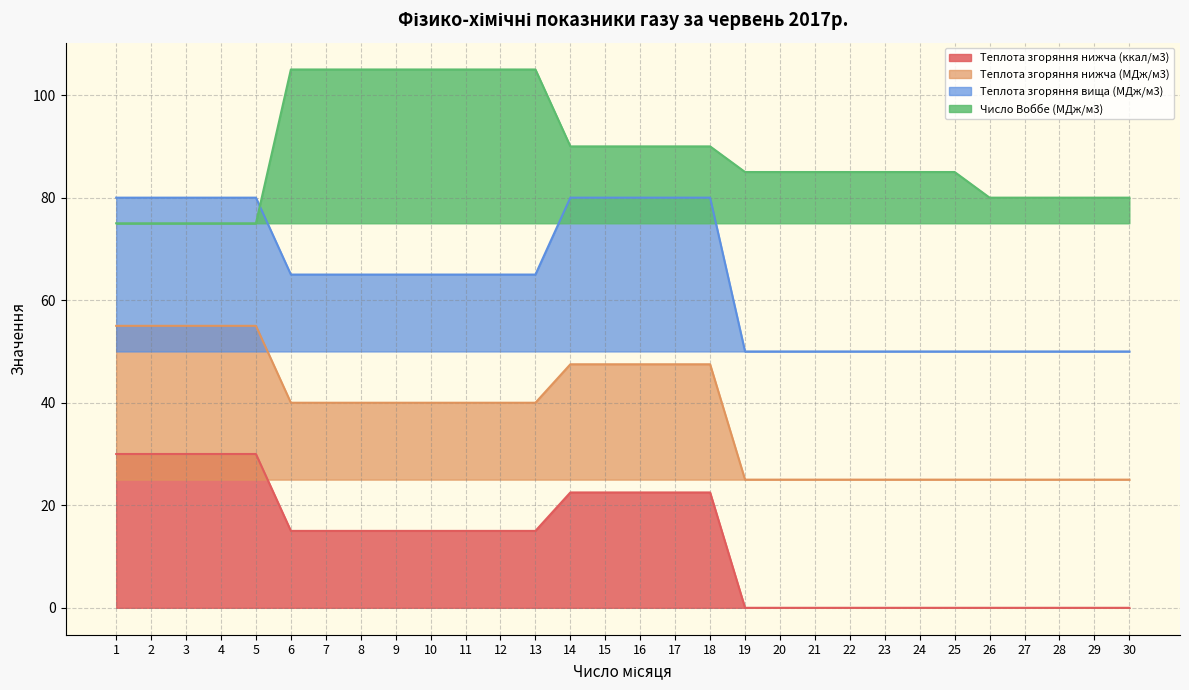

What is the difference between the maximum and second lowest values in the Теплота згоряння нижча (ккал/м3) series?

30.0